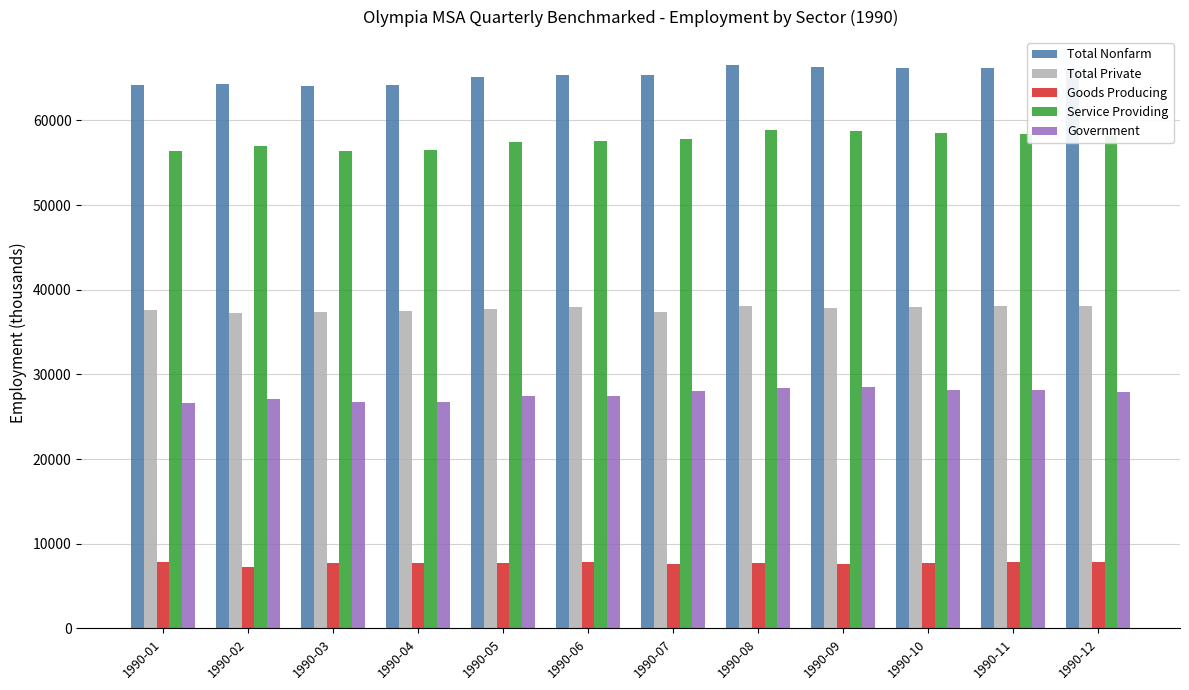

What is the highest value of the Government series?

28500